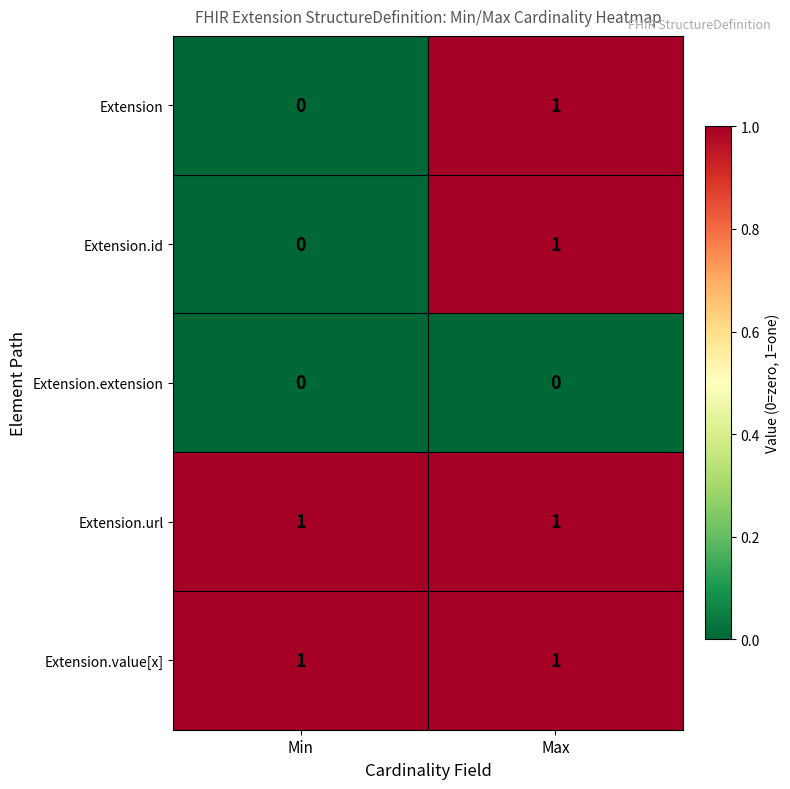

Reading left to right, list all the values displayed in this chart.

Extension: Min=0	Max=1
Extension.id: Min=0	Max=1
Extension.extension: Min=0	Max=0
Extension.url: Min=1	Max=1
Extension.value[x]: Min=1	Max=1